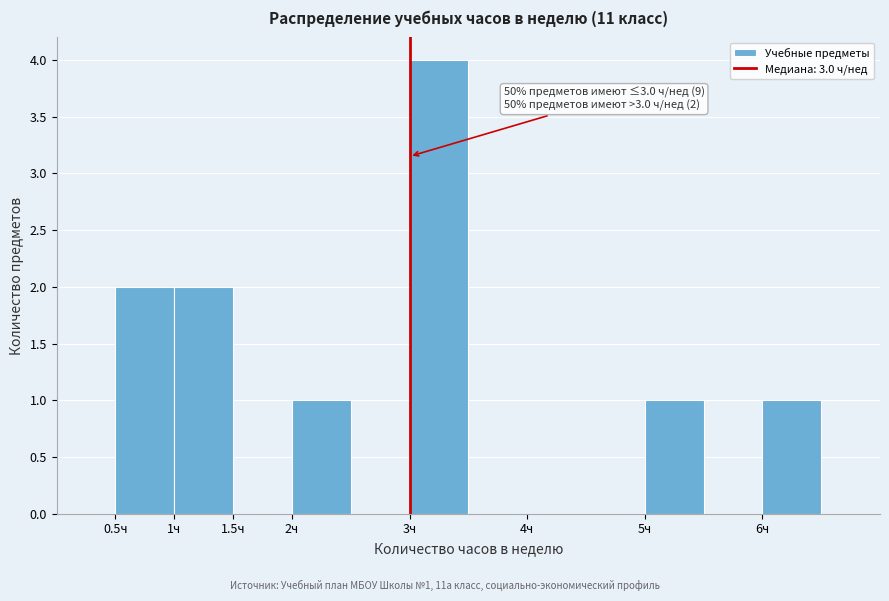

Over which range of the x-axis is the bar tallest?

3.0 to 3.5